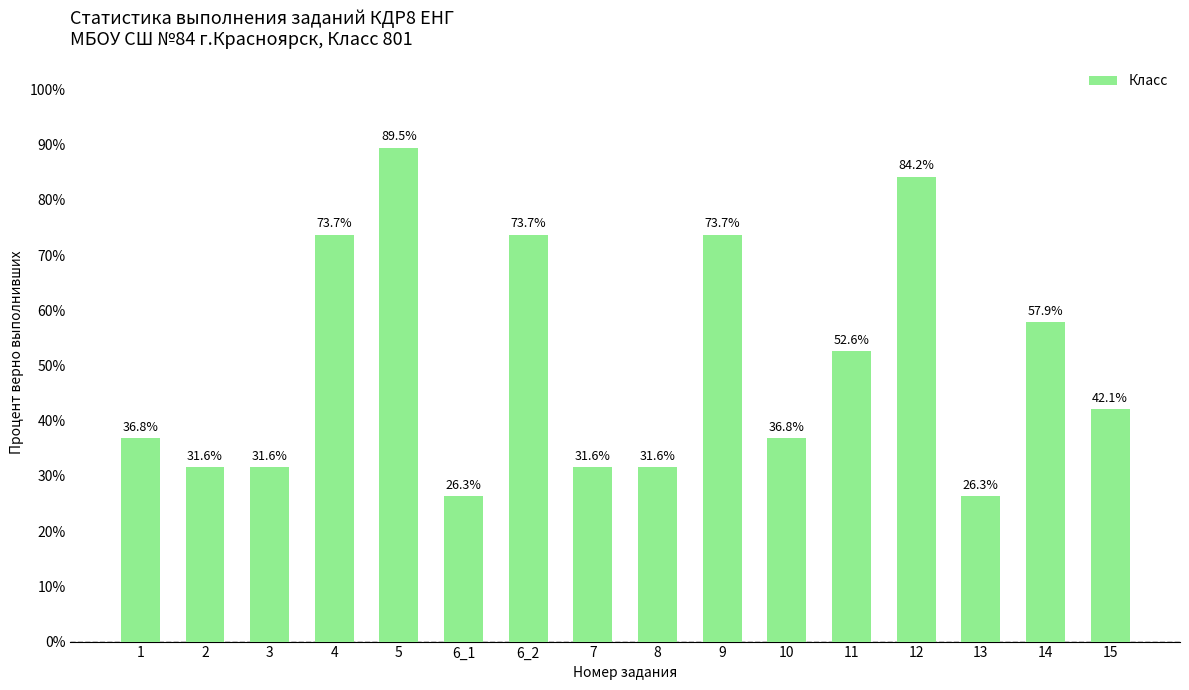

Is it true that the value at 4 is 0.7?

True